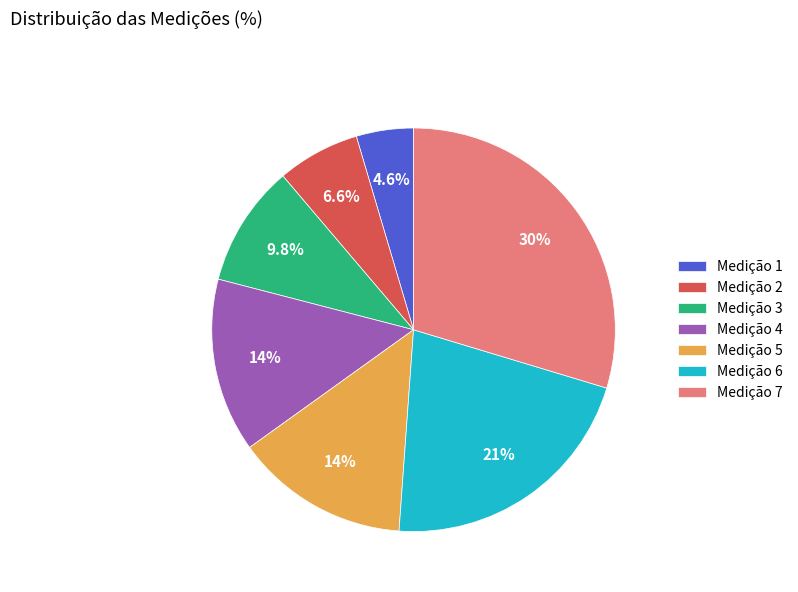

Which category has the smallest portion of the pie?

Medição 1